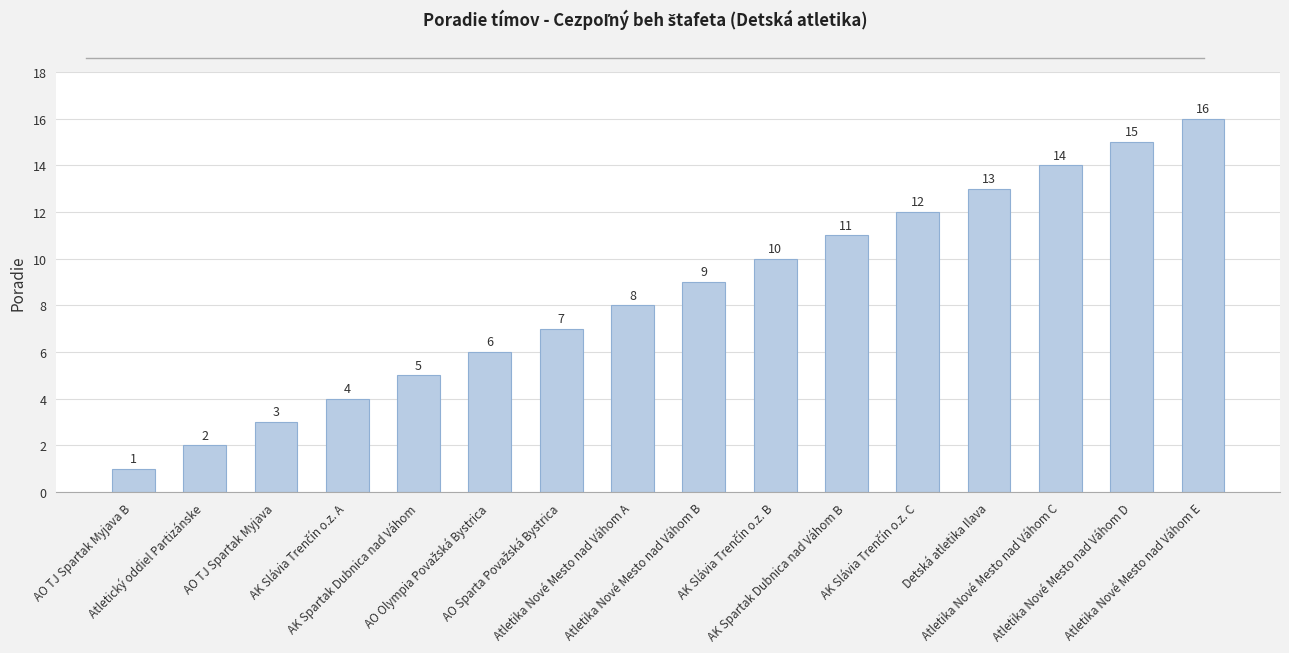

Does the chart contain any negative values?

No